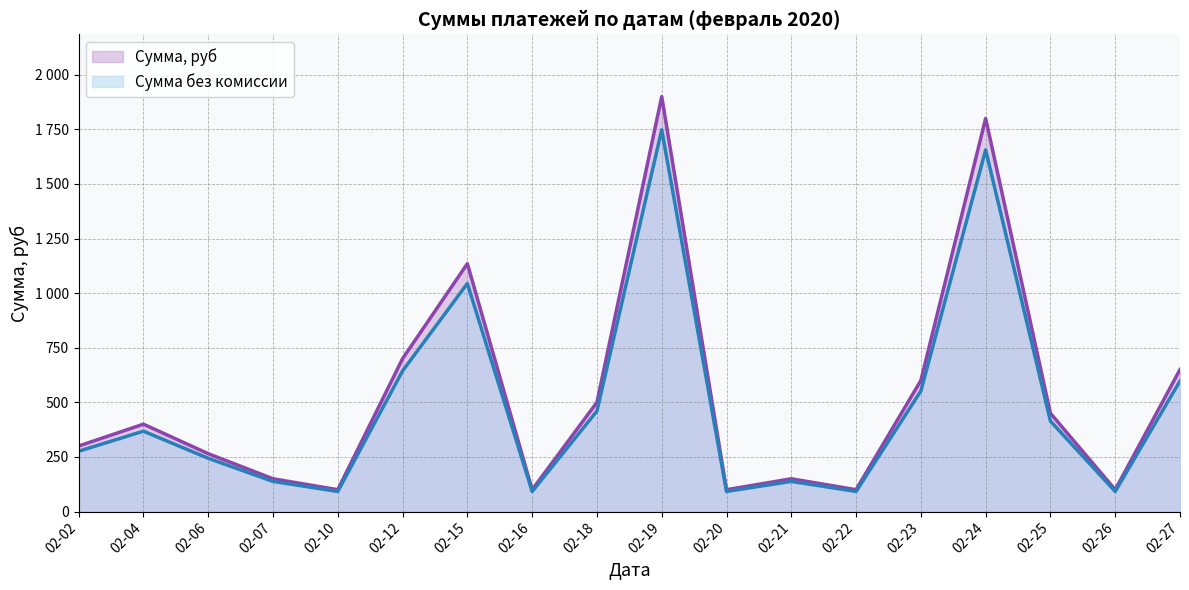

True or false: Сумма без комиссии and Сумма, руб intersect in this chart.

False